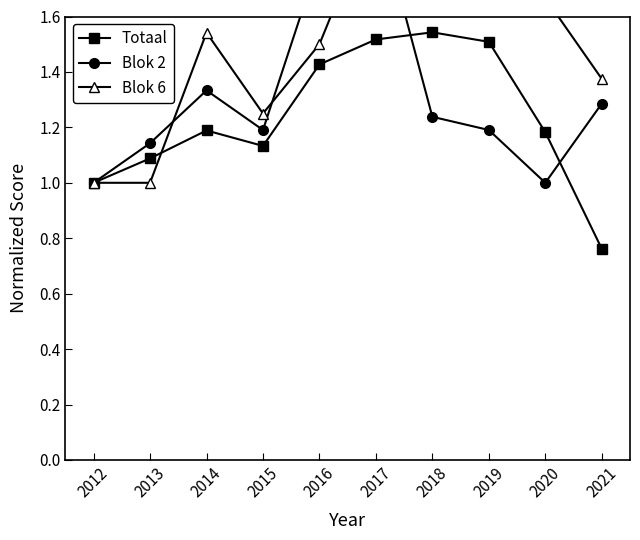

What is the difference between the second highest and second lowest values in the Totaal series?

0.5